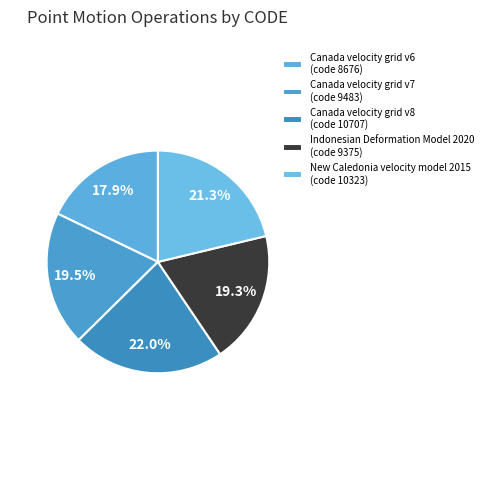

How many segments does this pie chart have?

5